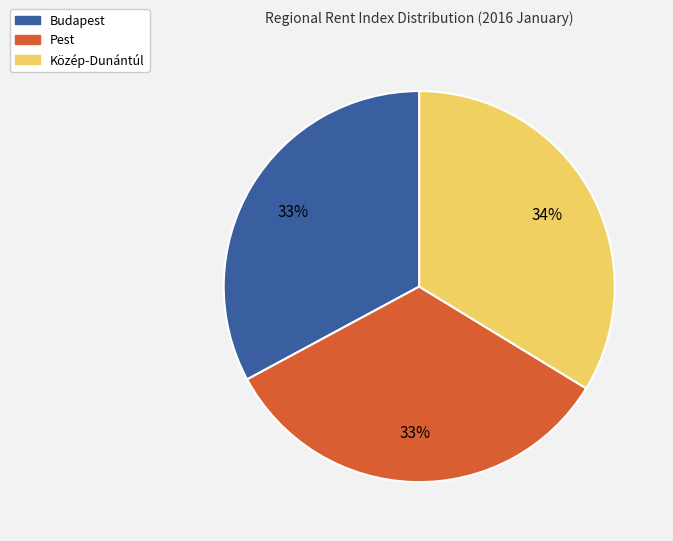

Does any single category account for the majority?

No